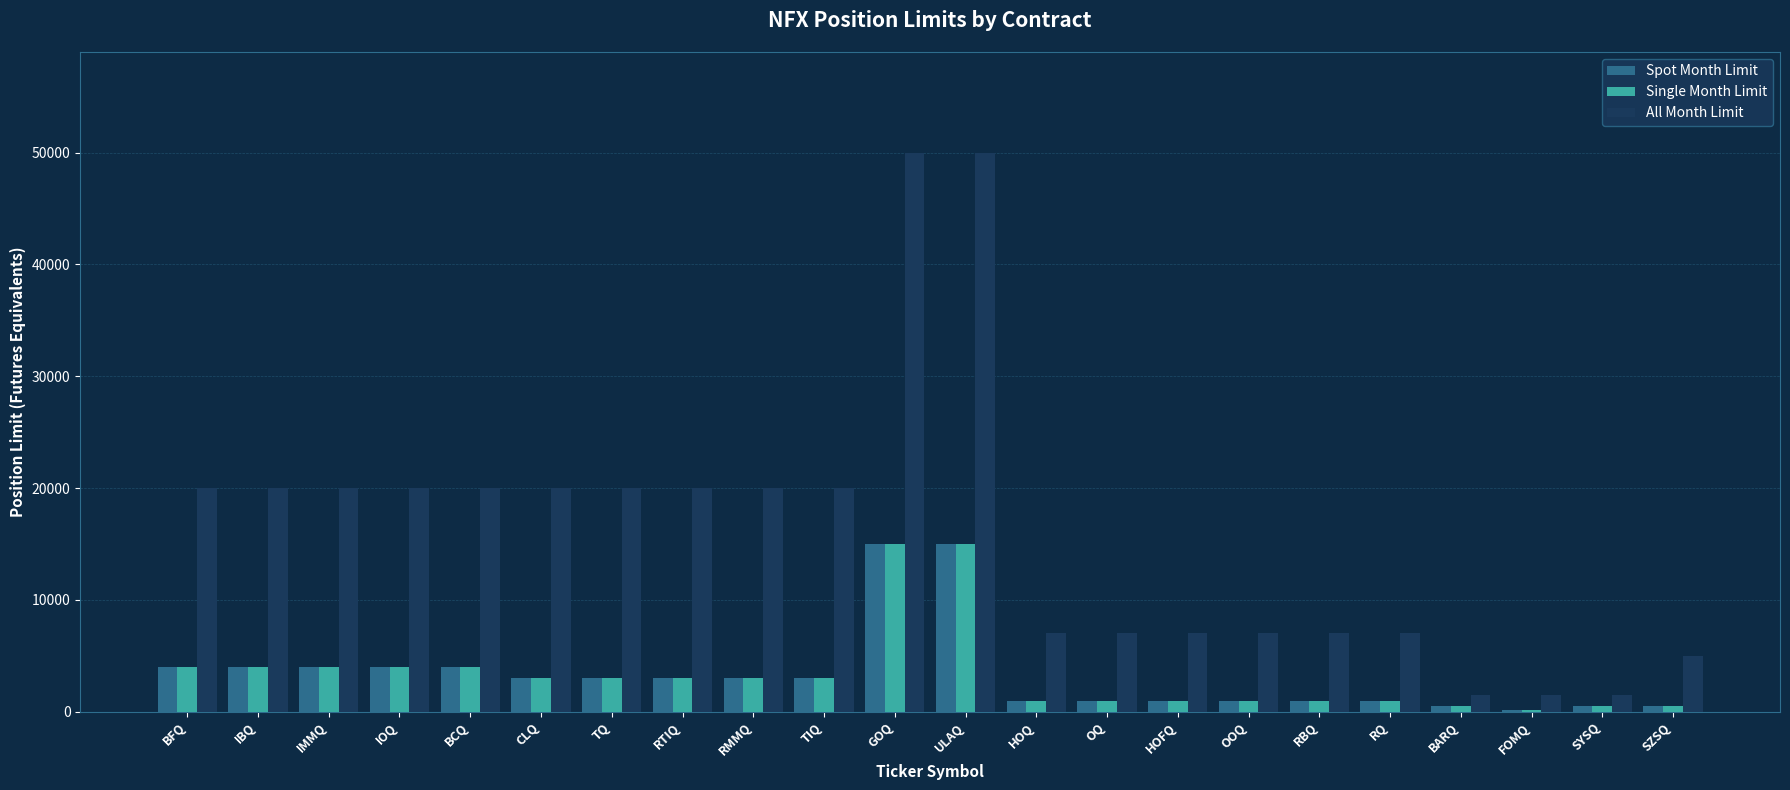

How many groups of bars are there?

22